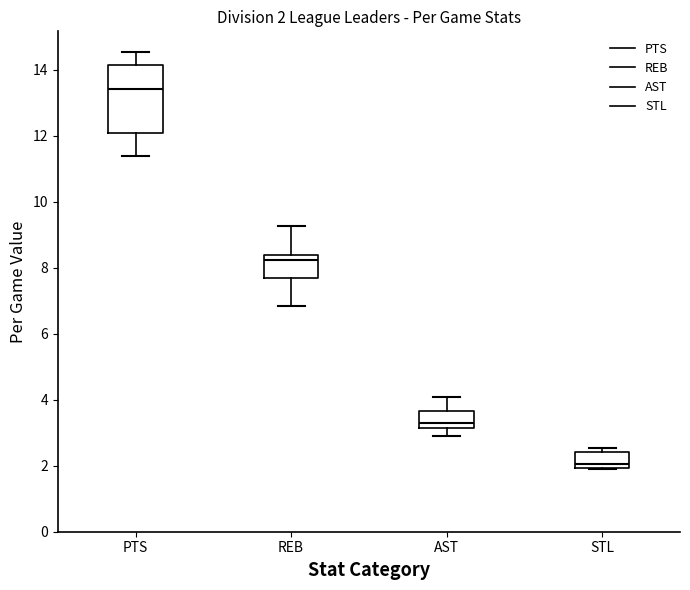

Which box is the tallest, from its lower edge to its upper edge?

PTS